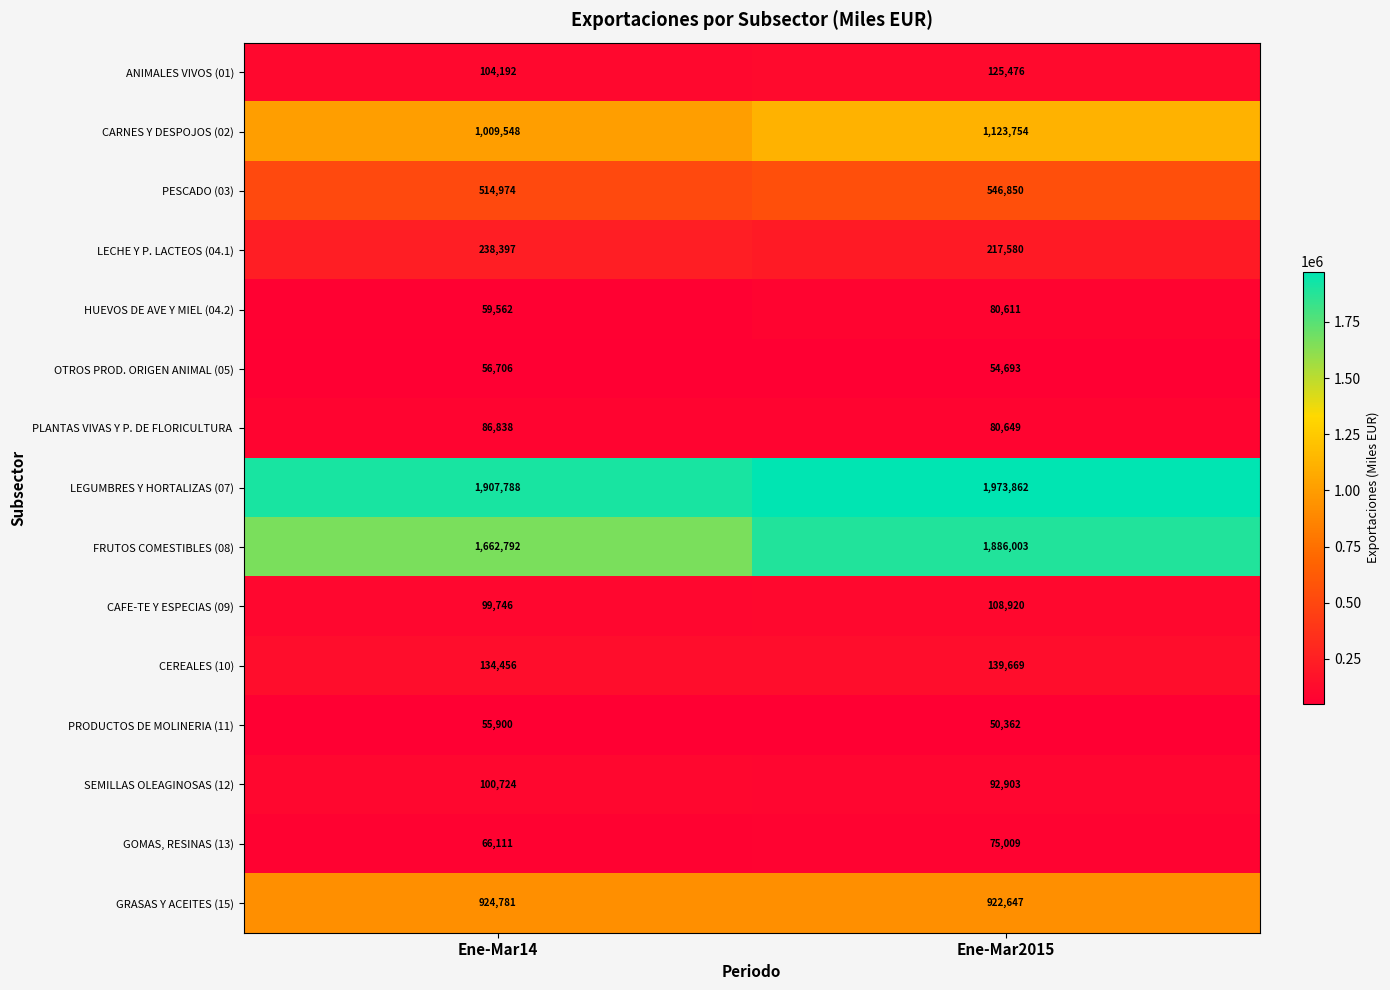

The PESCADO (03) series shows 514974 at Ene-Mar14. True or false?

True